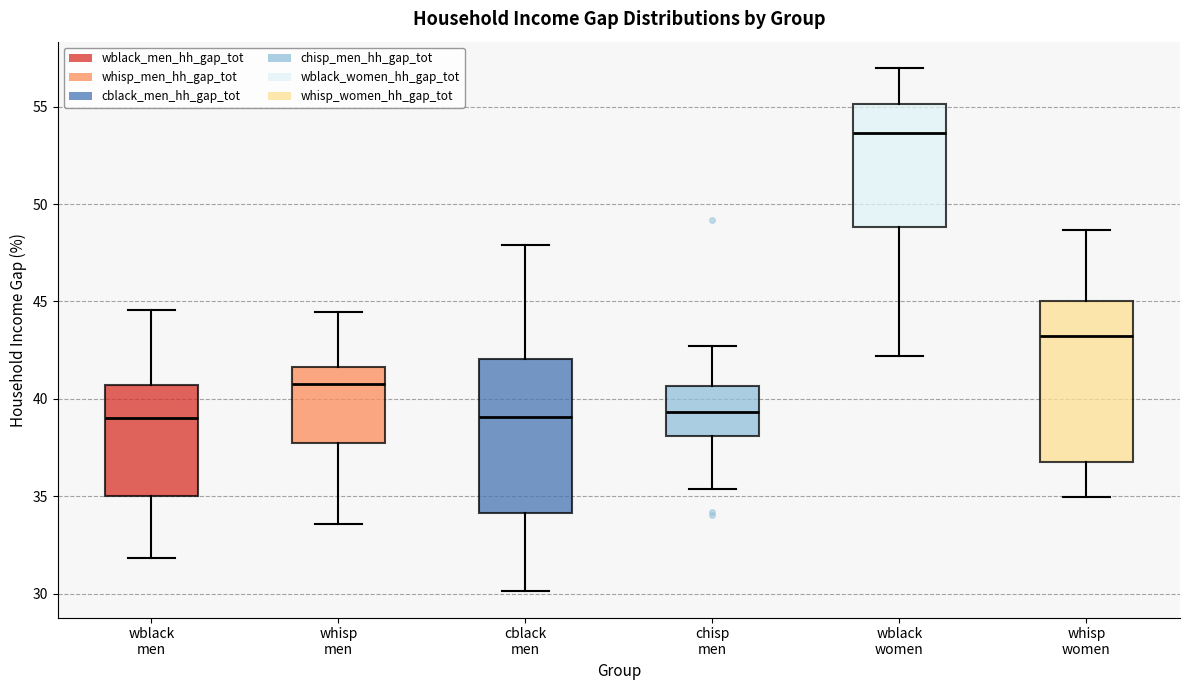

Where is the upper edge of the box for whisp men on the y-axis? The values are not printed on the chart, so give them approximately, as read against the axis.

41.5